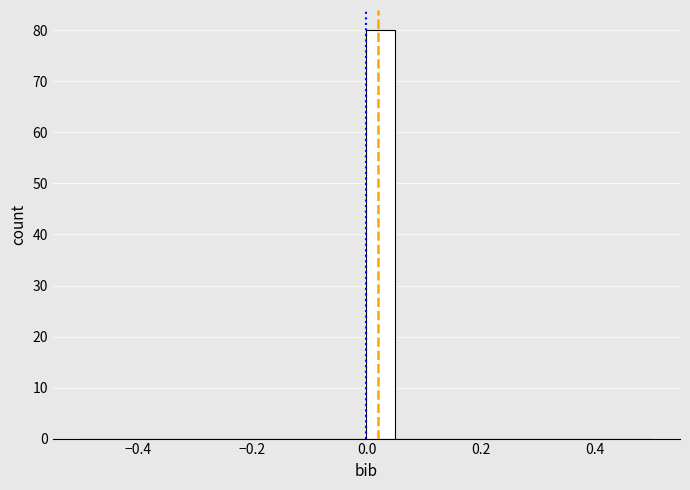

Read against the x-axis, roughly where is the centre of the tallest bar?

0.02